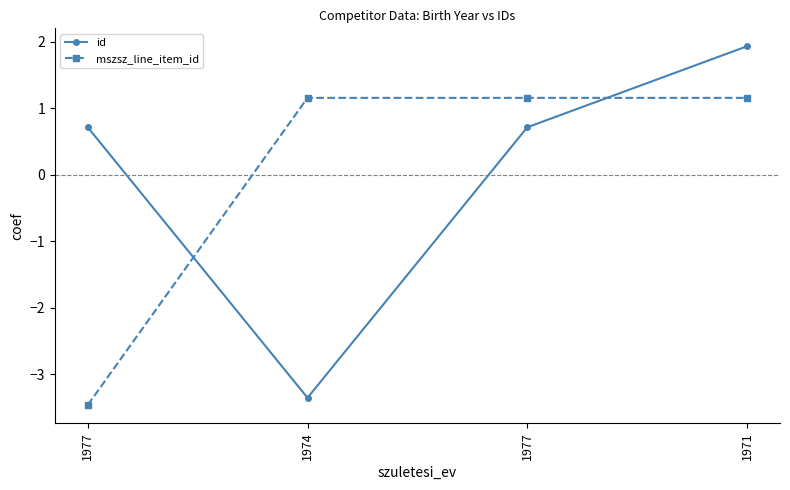

Where is mszsz_line_item_id nearest to the value -1?

1974